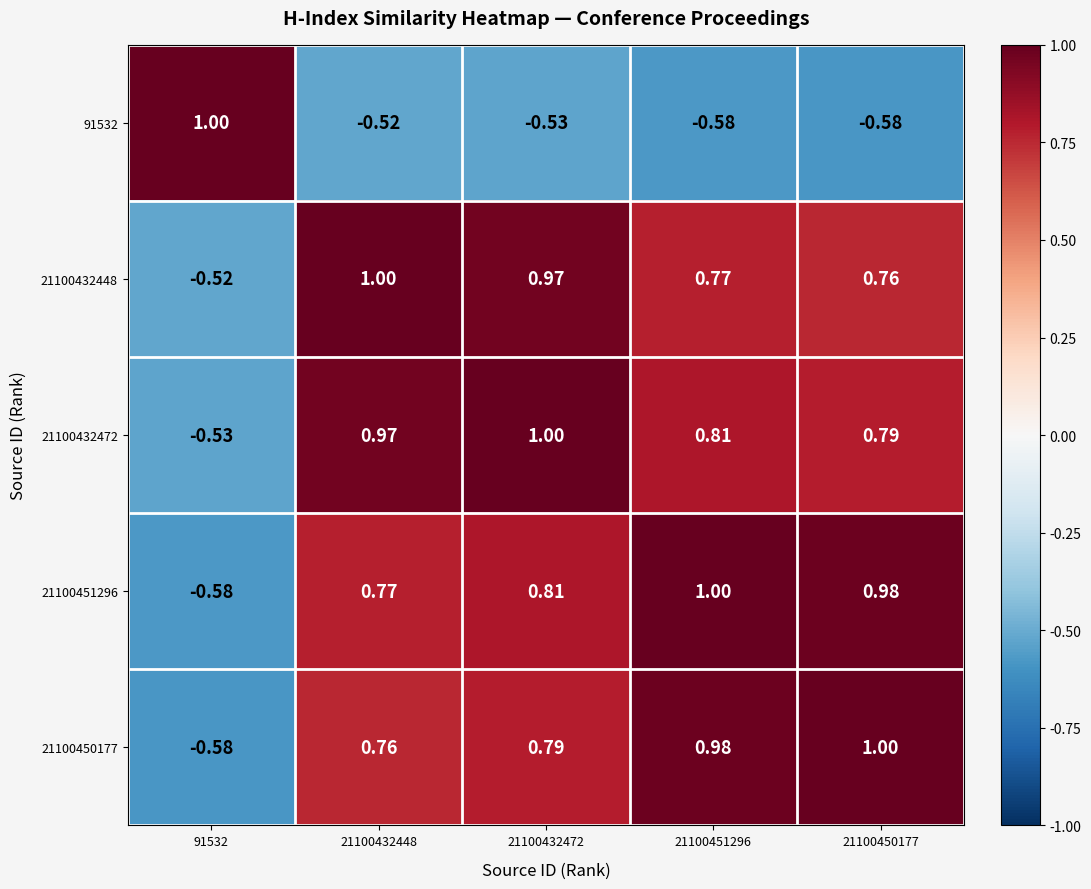

Is the value of 21100432448 at 21100450177 greater than the value of 21100432472 at 91532?

Yes